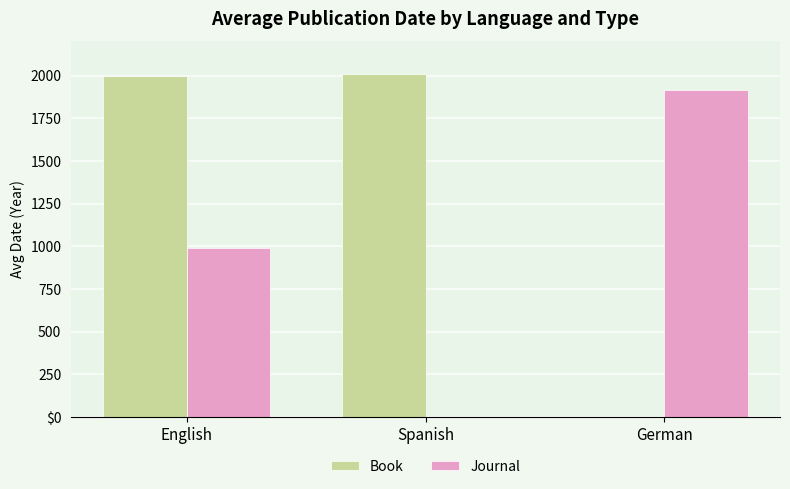

List the series in order of their peak value, lowest first.

Journal, Book